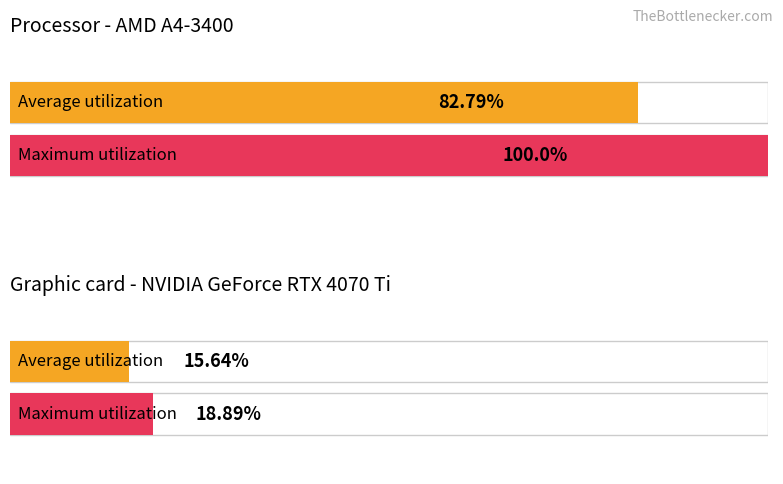

How many bars are there in each group?

2